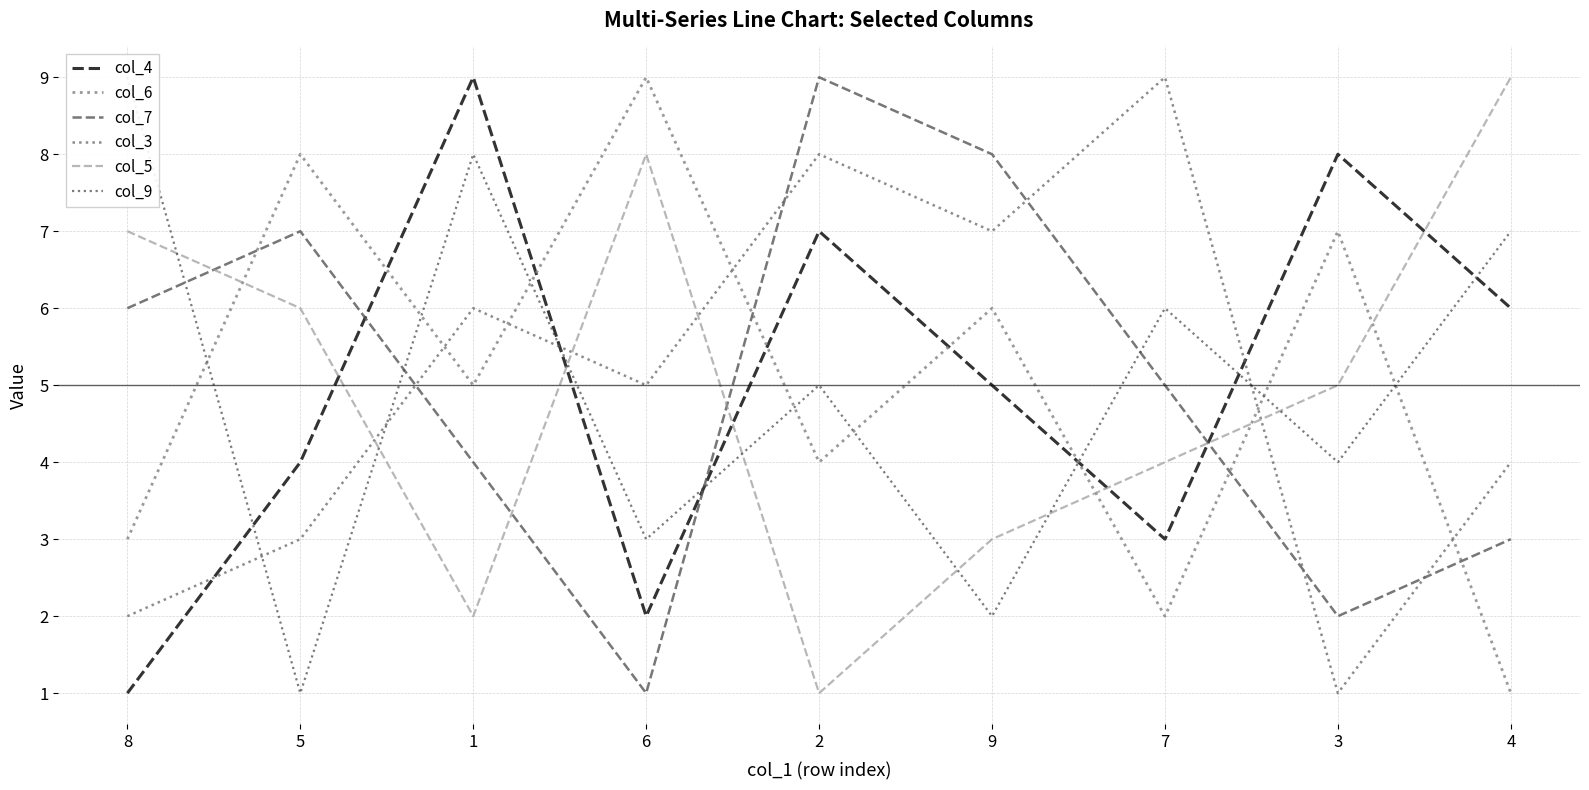

What is the label of the 7th point from the right?

1